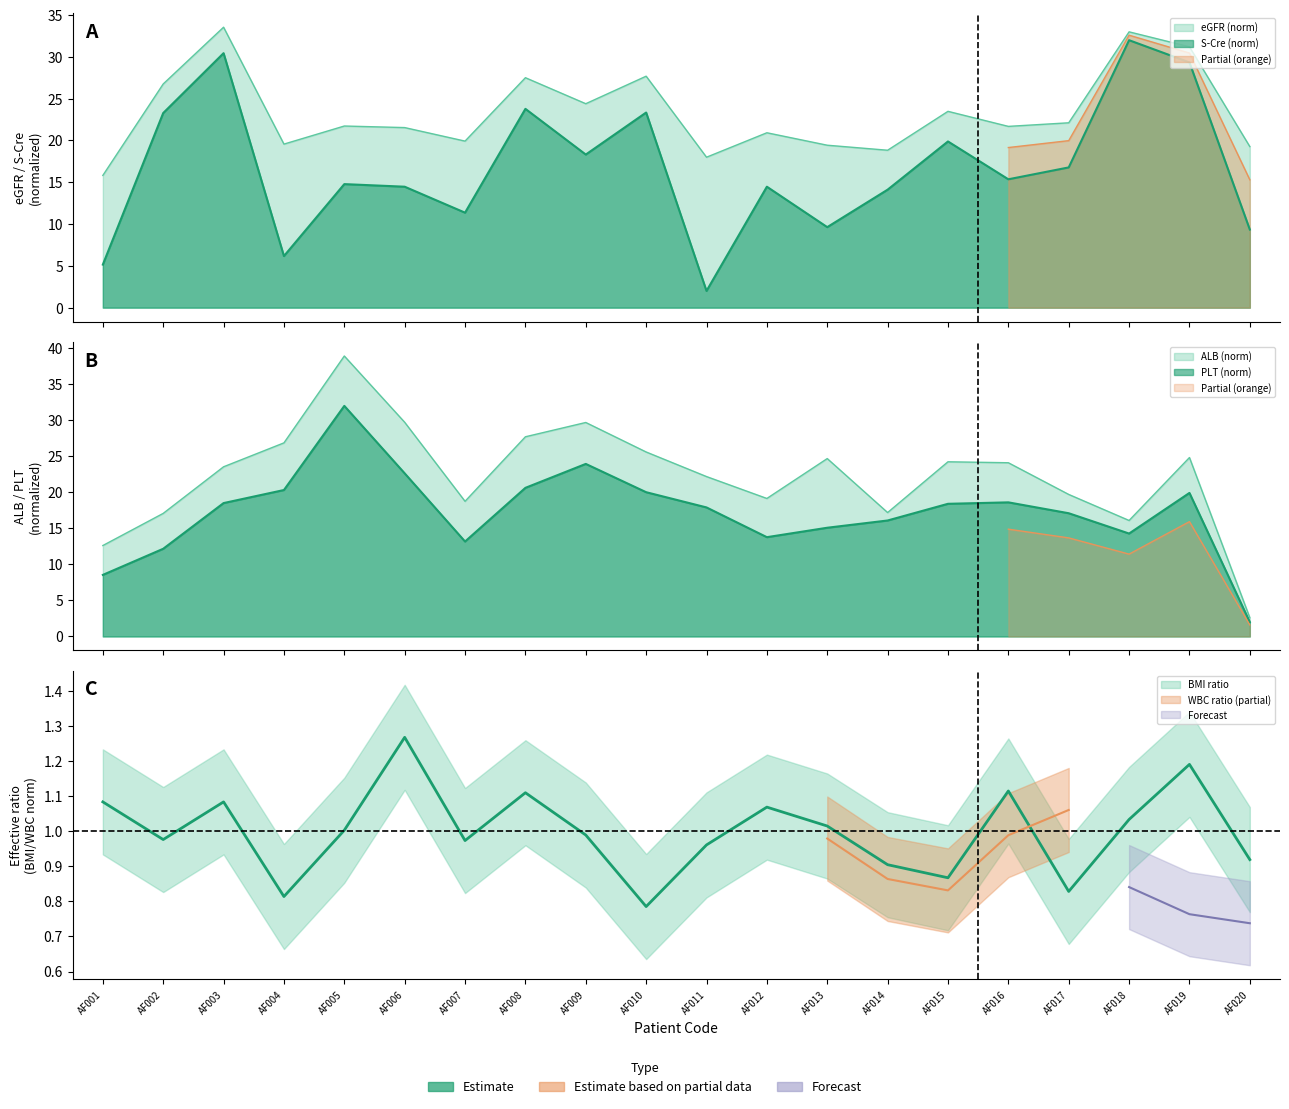

At how many categories does at least one series exceed 22?

9